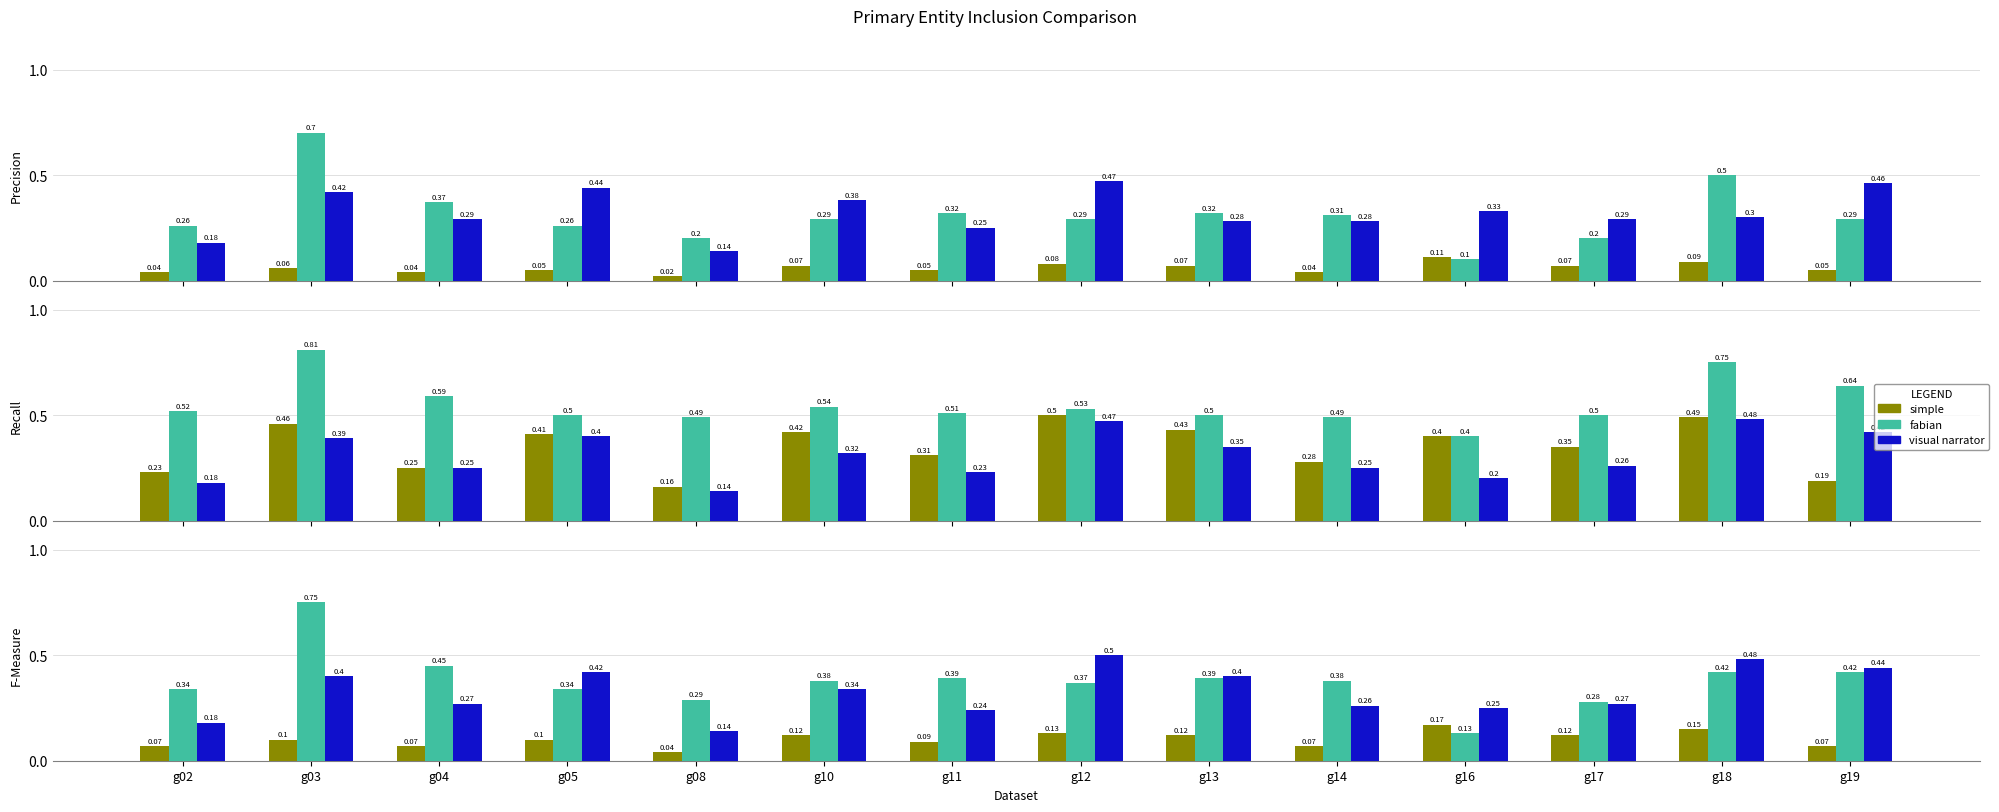

Rank the series at g08 from highest to lowest value.

fabian, visual narrator, simple